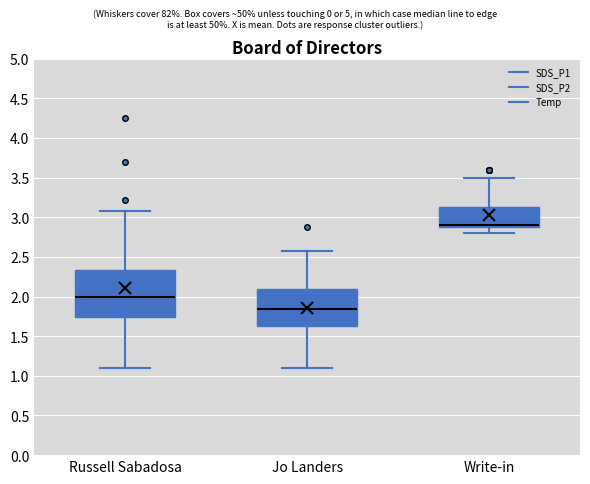

Reading left to right, read every box against the y-axis: the position of its median line, the range the box covers, and the ends of its whiskers. The values are not printed on the chart, so give them approximately, as read against the axis.

Russell Sabadosa: median 2.00, box 1.75 to 2.35, whiskers 1.10 to 3.10
Jo Landers: median 1.85, box 1.65 to 2.10, whiskers 1.10 to 2.60
Write-in: median 2.90 (just above the box's lower edge), box 2.90 to 3.15, whiskers 2.80 to 3.50